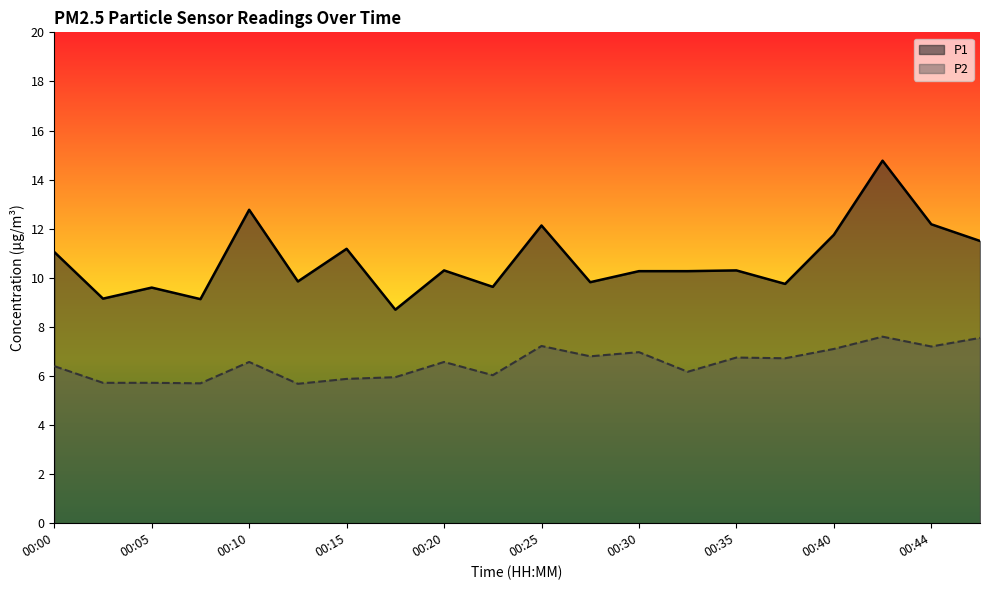

True or false: P1 has more than 0 points higher than both neighbors.

True